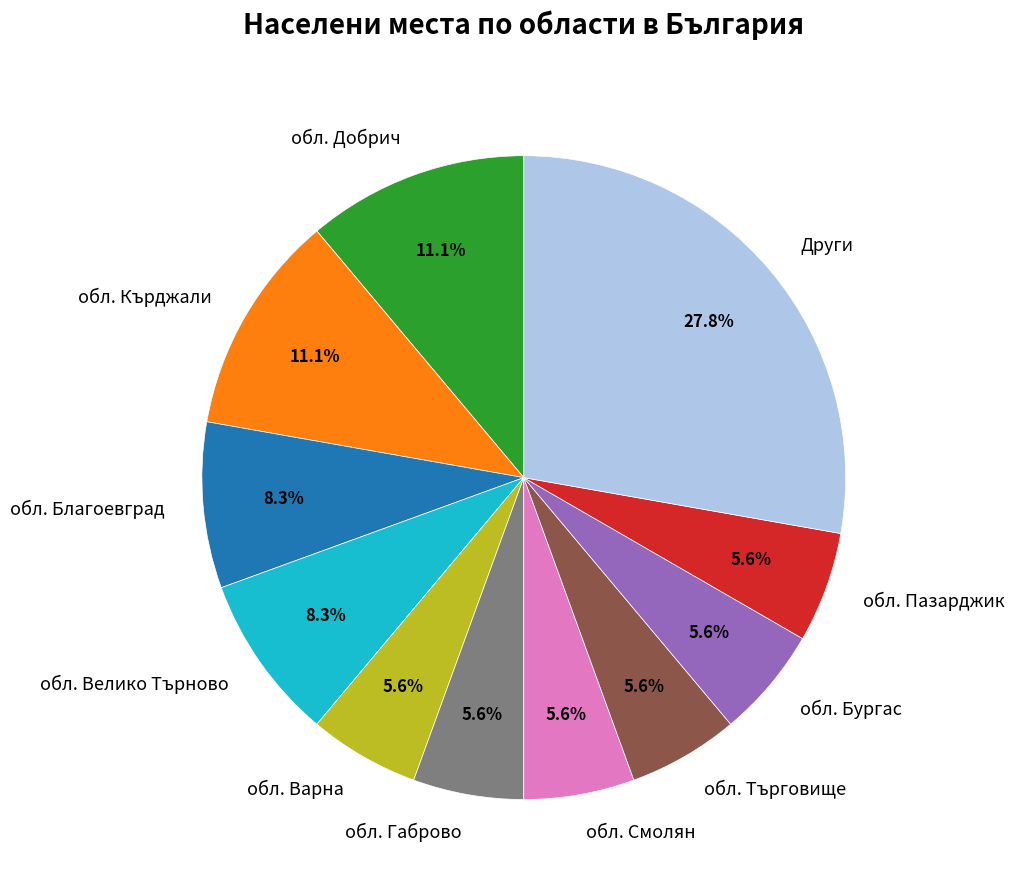

What is the ratio of the value at обл. Велико Търново to the value at Други?

0.3